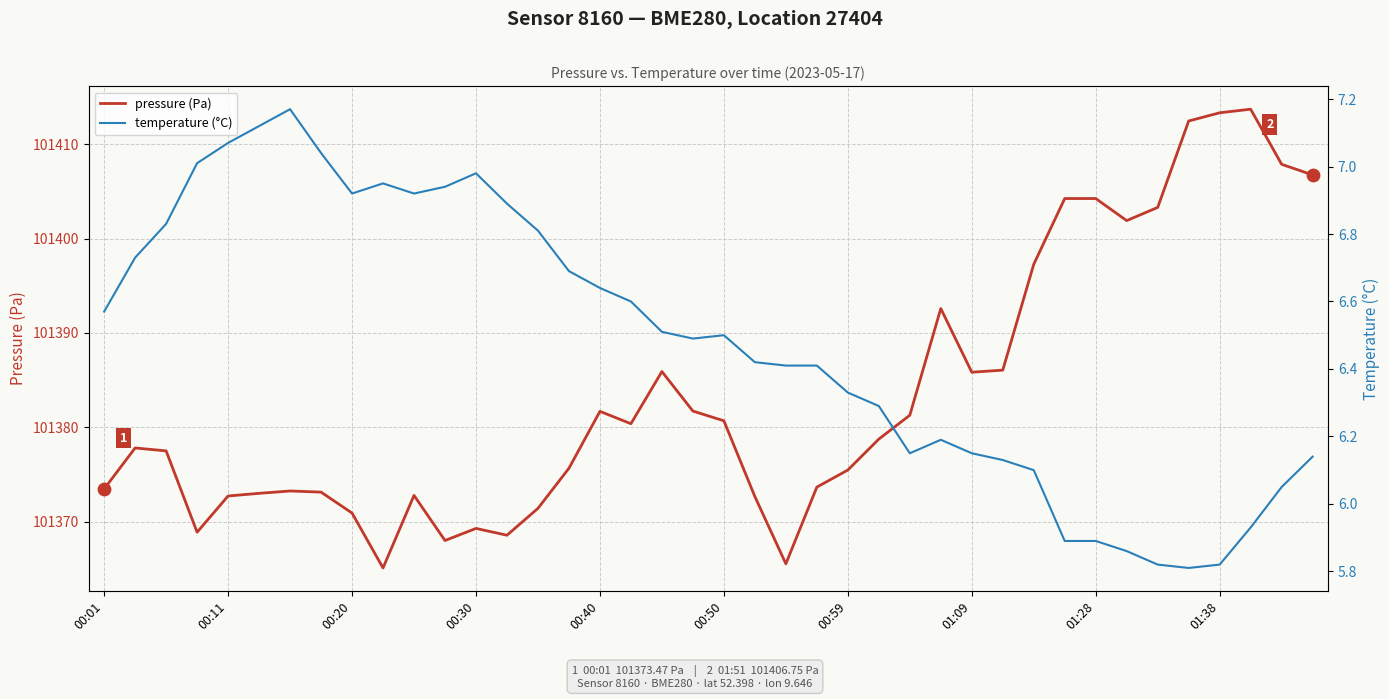

At how many categories does at least one series exceed 31003?

40